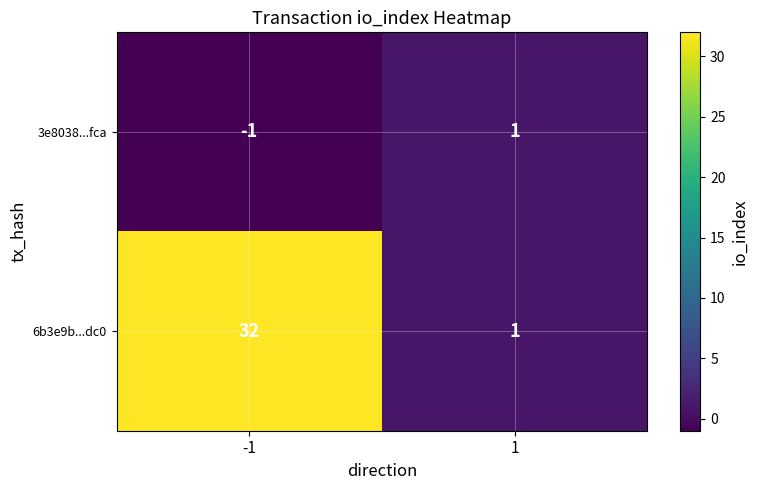

Reading right to left, list all the values displayed in this chart.

3e8038...fca: 1	-1
6b3e9b...dc0: 1	32